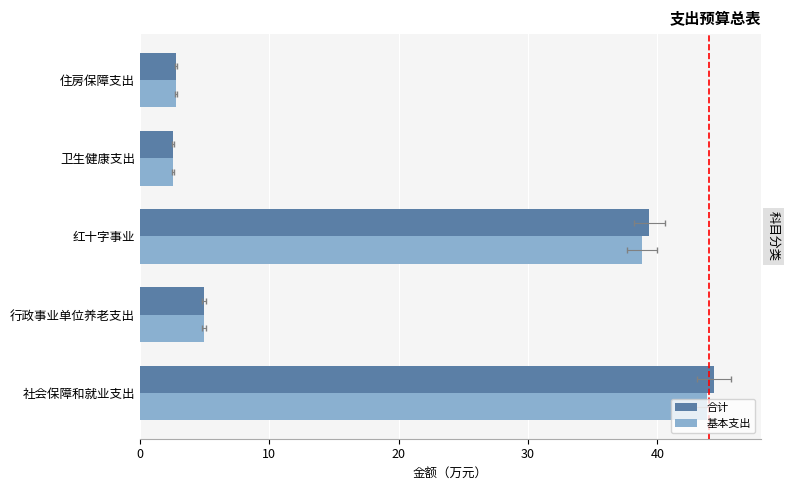

Which series has the widest spread of values?

合计